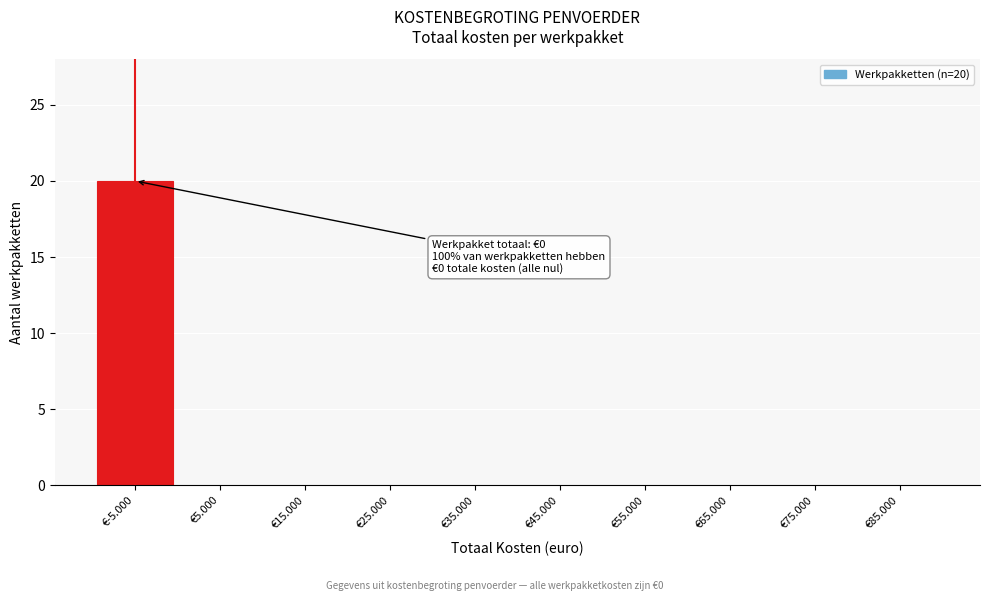

Reading left to right, extract all data points from this chart.

€-5.000=20	€5.000=0	€15.000=0	€25.000=0	€35.000=0	€45.000=0	€55.000=0	€65.000=0	€75.000=0	€85.000=0